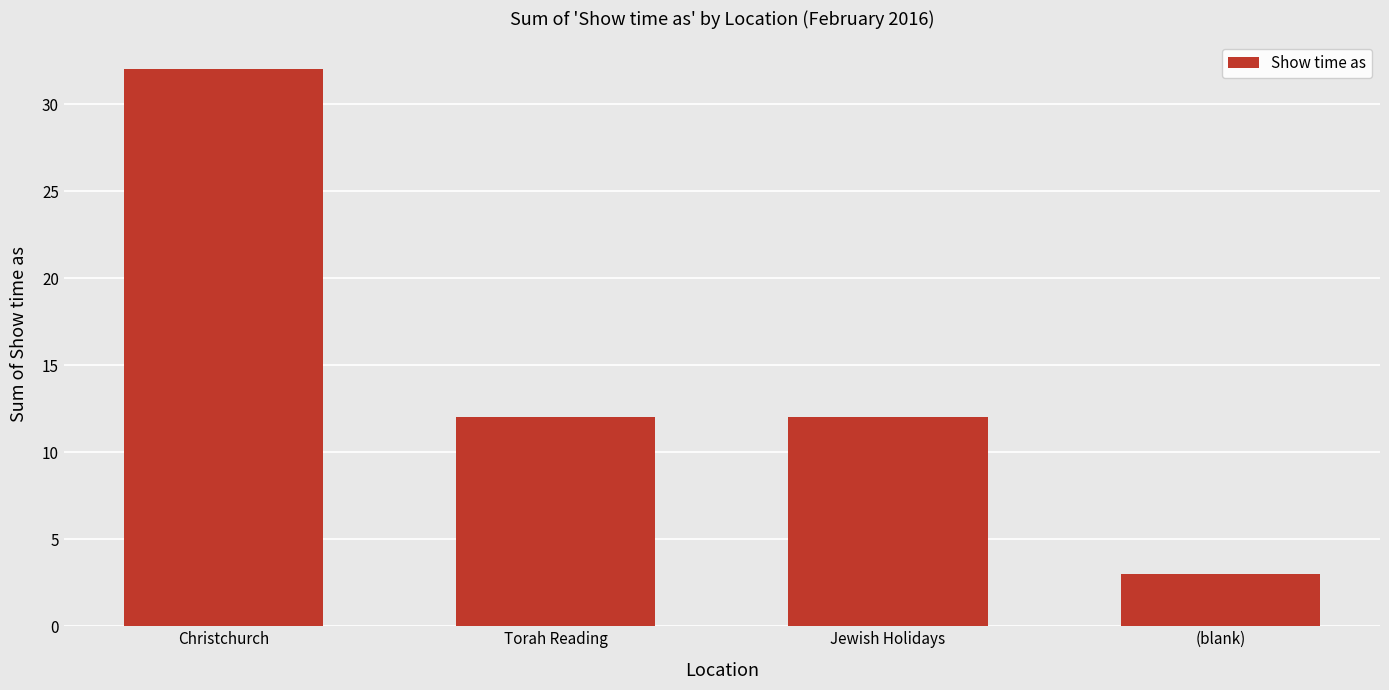

How many values are between 12 and 32?

3